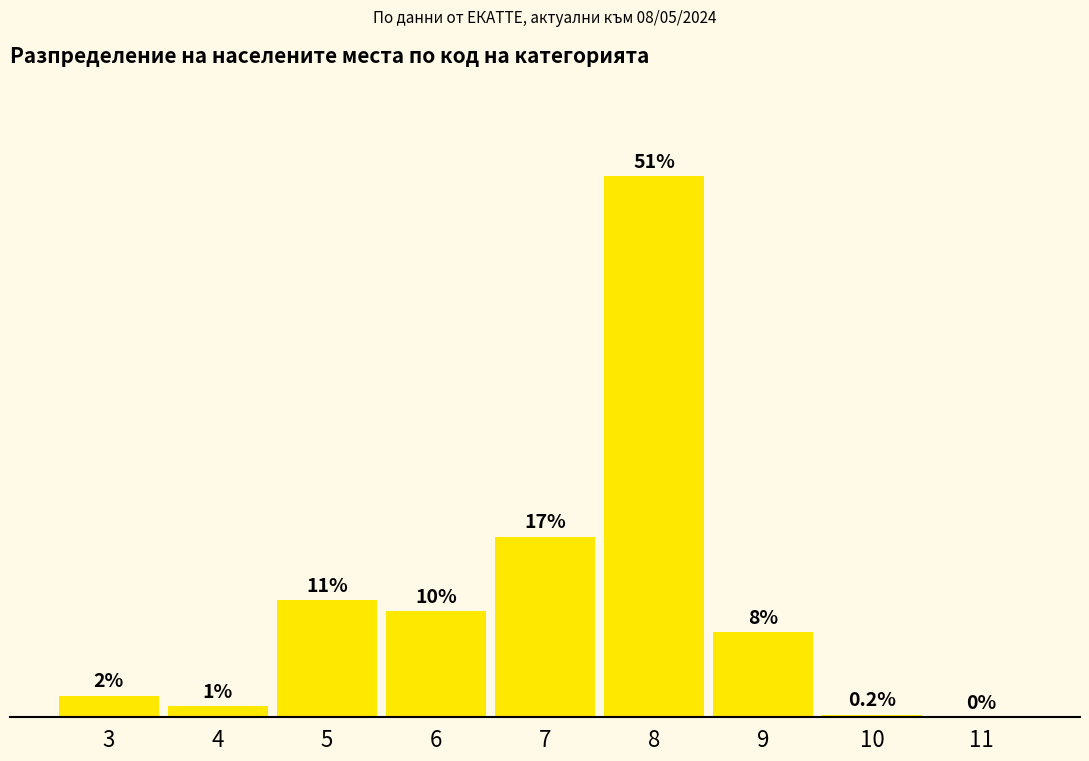

What is the average value?

11.1